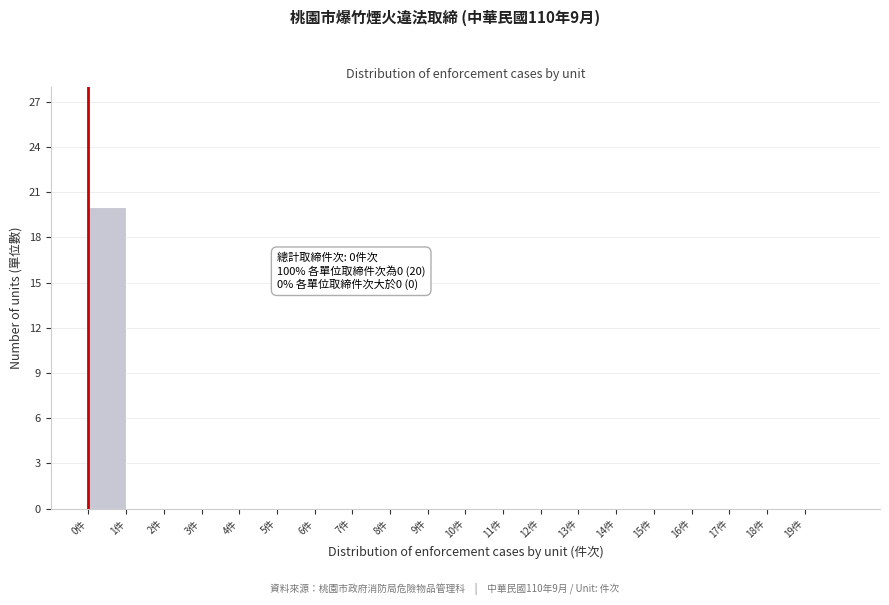

Which range on the x-axis has the tallest bar?

0 to 1